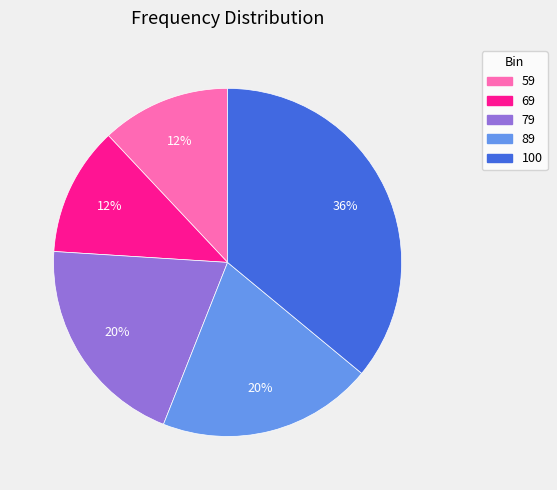

To the nearest percent, what is the difference between the largest and smallest slice percentages?

24%